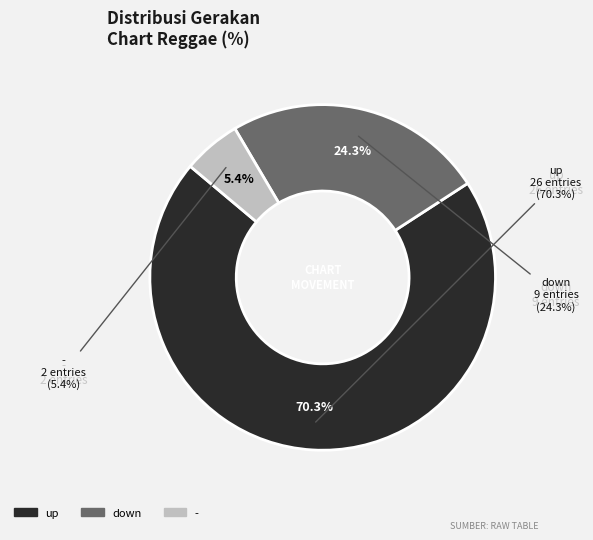

To the nearest percent, what is the difference between the largest and smallest slice percentages?

65%